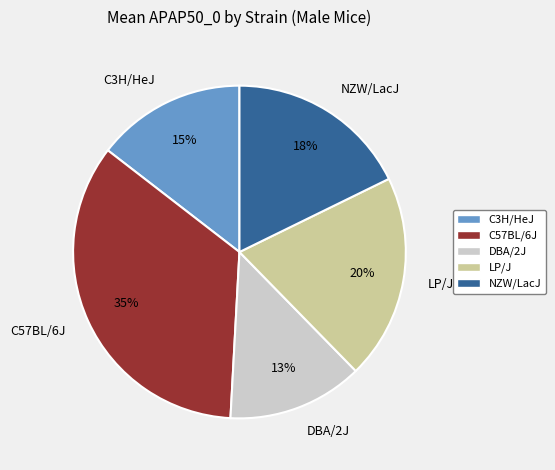

To the nearest percent, what is the combined percentage of LP/J and NZW/LacJ?

38%